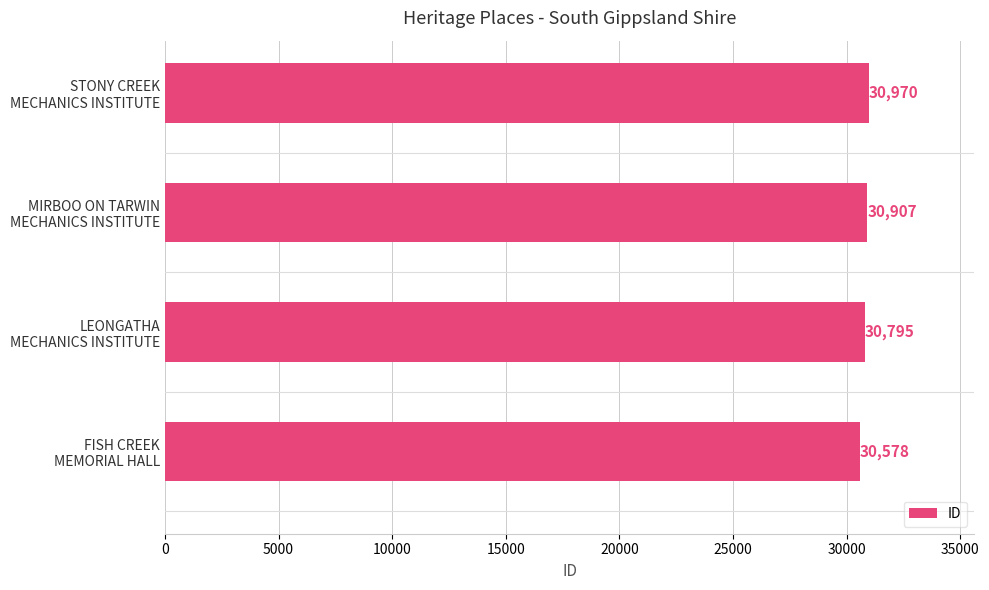

Reading bottom to top, what are all the values shown in this chart?

30578	30795	30907	30970